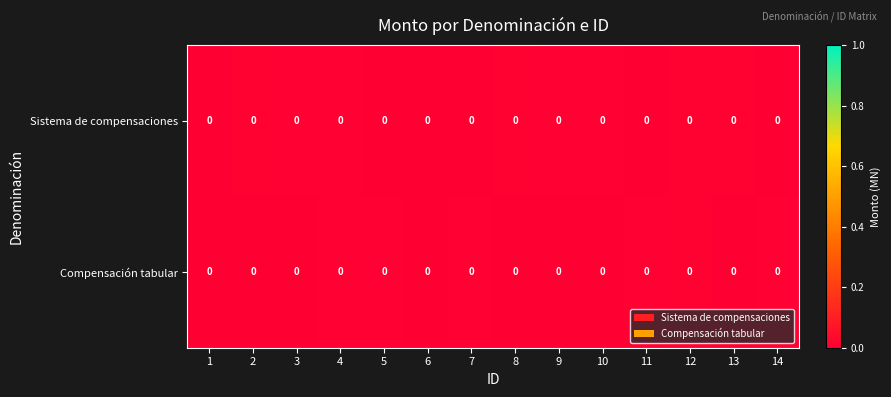

Reading left to right, what are all the values shown in this chart?

Sistema de compensaciones: 1=0.0	2=0.0	3=0.0	4=0.0	5=0.0	6=0.0	7=0.0	8=0.0	9=0.0	10=0.0	11=0.0	12=0.0	13=0.0	14=0.0
Compensación tabular: 1=0.0	2=0.0	3=0.0	4=0.0	5=0.0	6=0.0	7=0.0	8=0.0	9=0.0	10=0.0	11=0.0	12=0.0	13=0.0	14=0.0